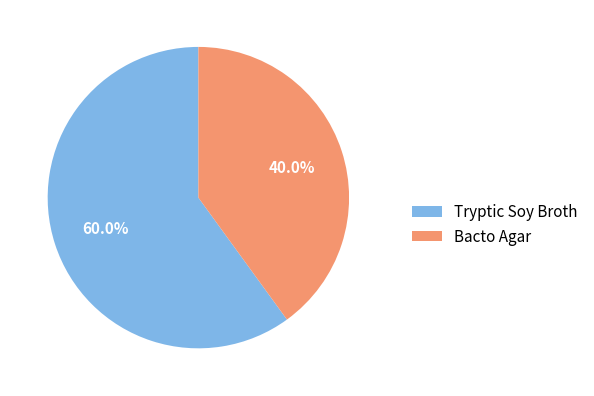

Which slice is the largest?

Tryptic Soy Broth